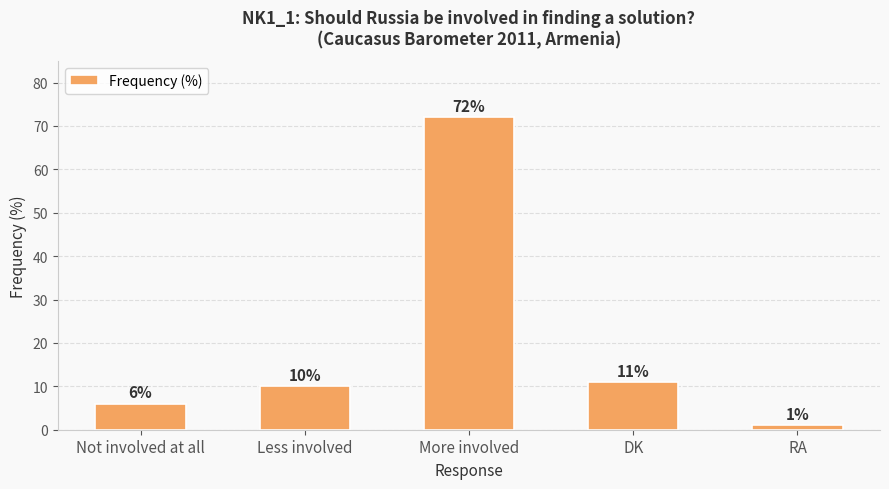

What is the sum of the values at More involved and DK?

83